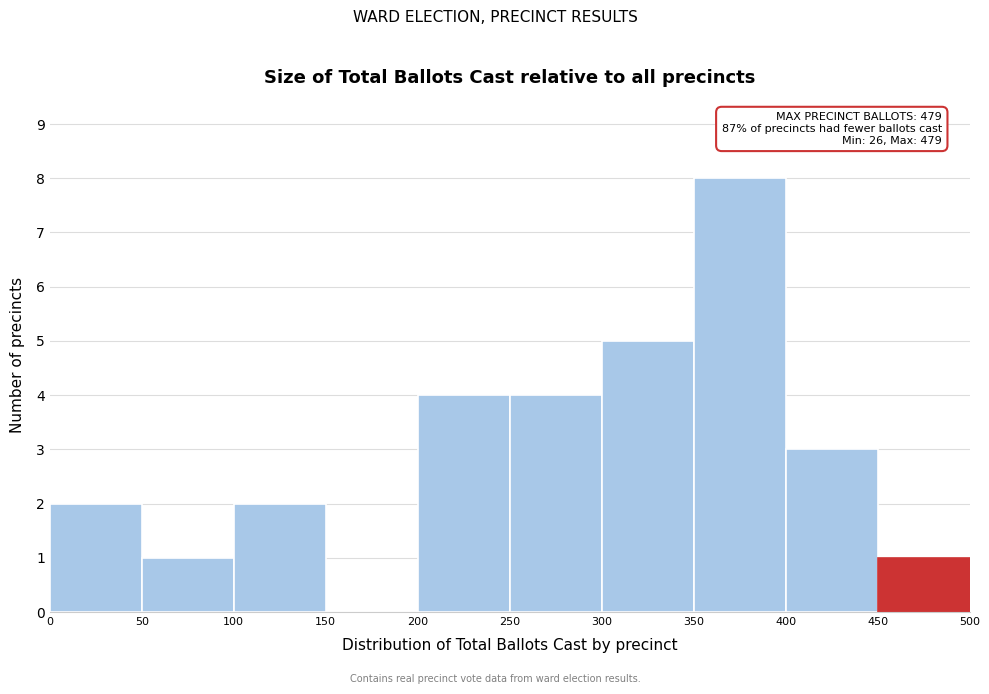

Which range on the x-axis has the tallest bar?

350 to 400